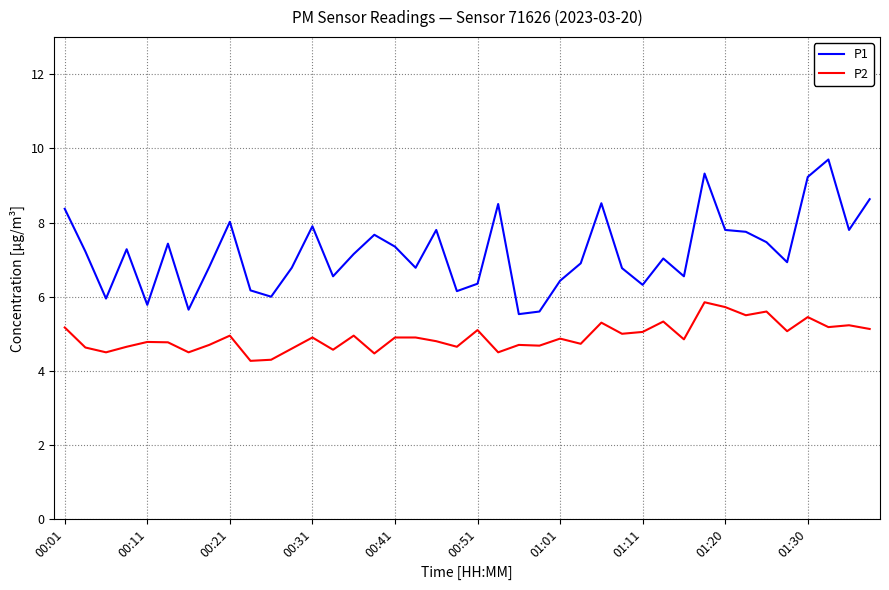

What is the difference between the maximum and minimum values in the P2 series?

1.6